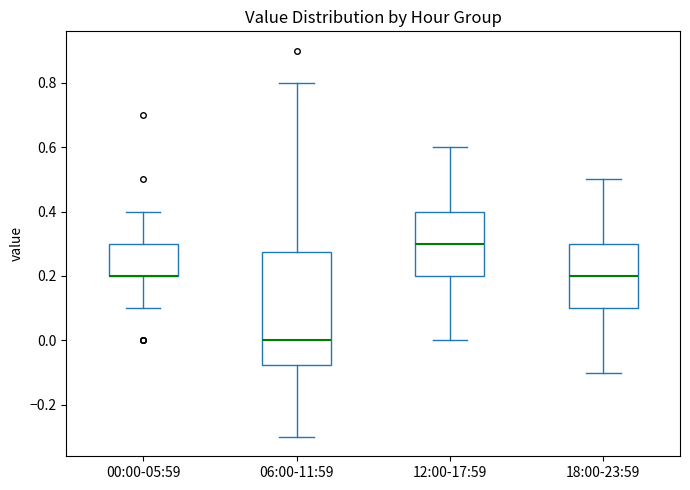

Where is the upper edge of the box for 12:00-17:59 on the y-axis? The values are not printed on the chart, so give them approximately, as read against the axis.

0.40